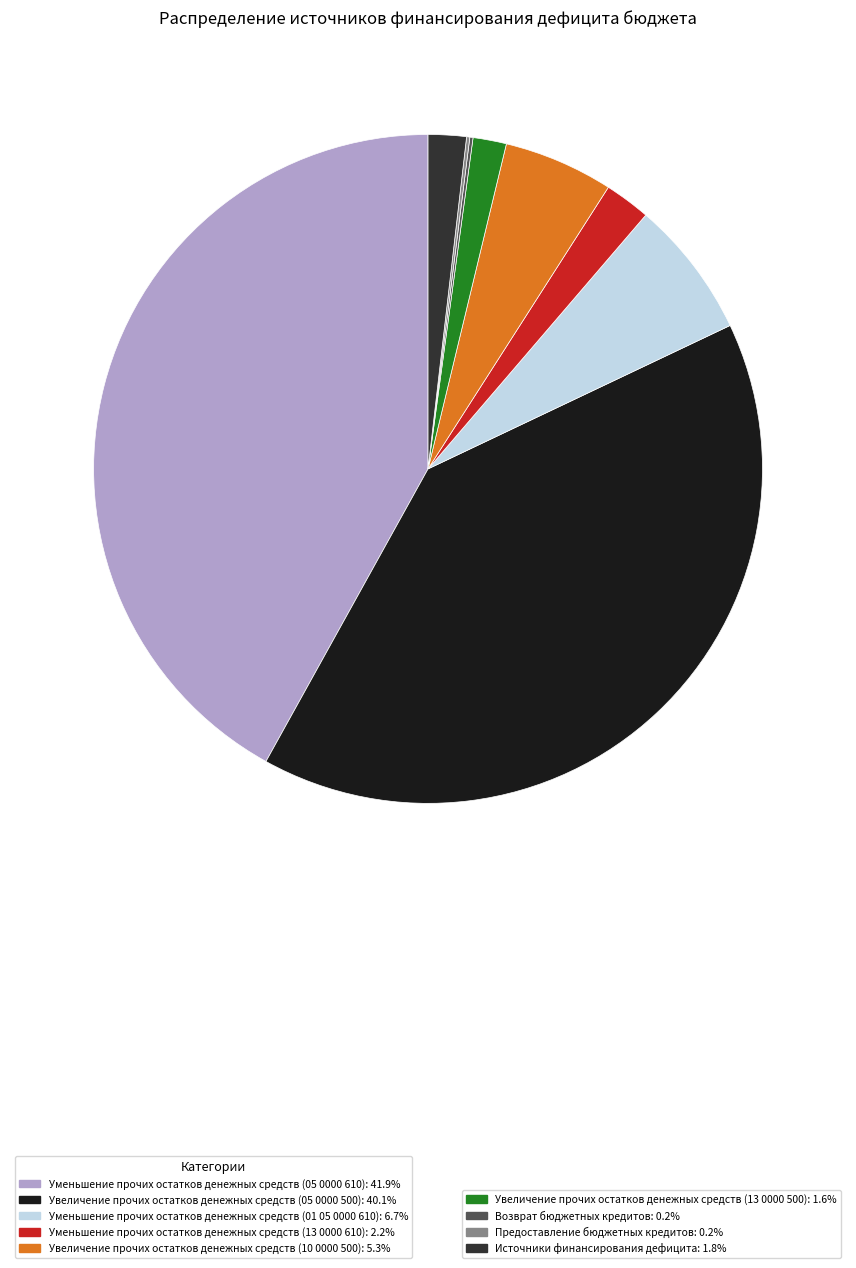

Does any single category account for the majority?

No